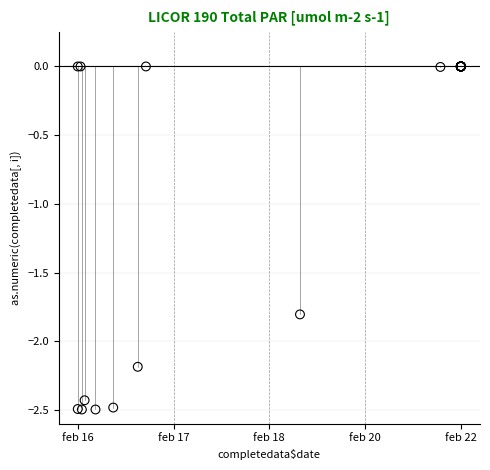

What Y value in the scatter plot is closest to -1?

-1.8